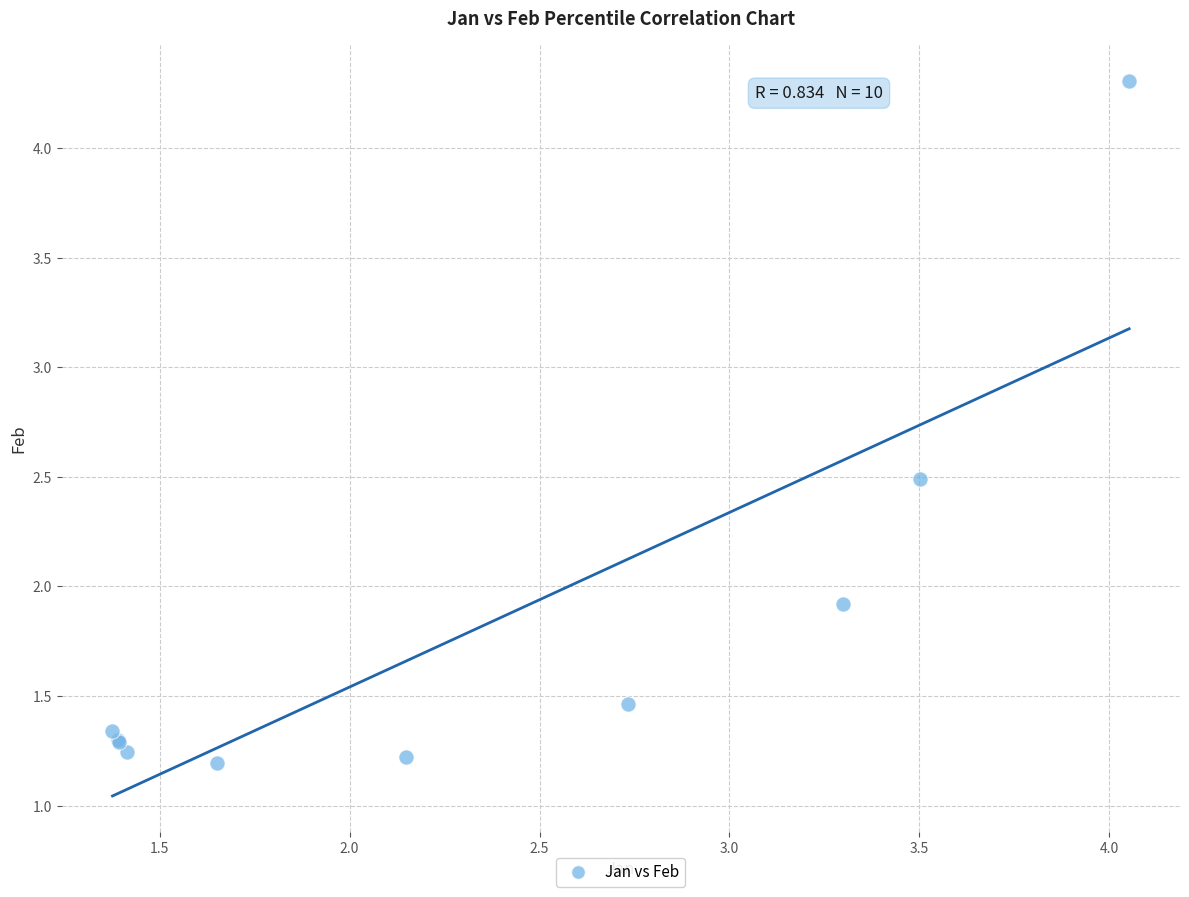

What Y value in the scatter plot is closest to 2?

1.9